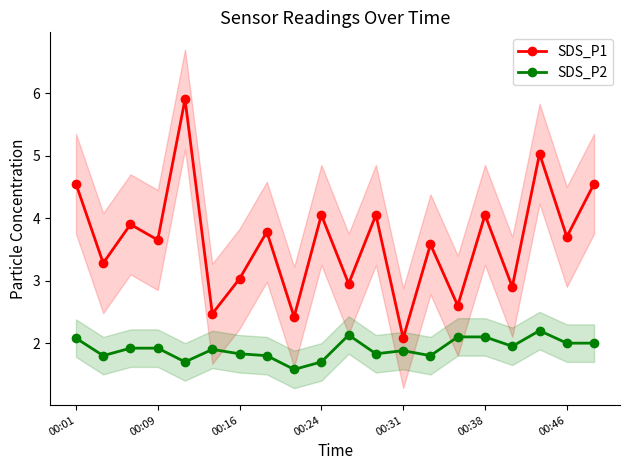

How many lines are shown in the chart?

2